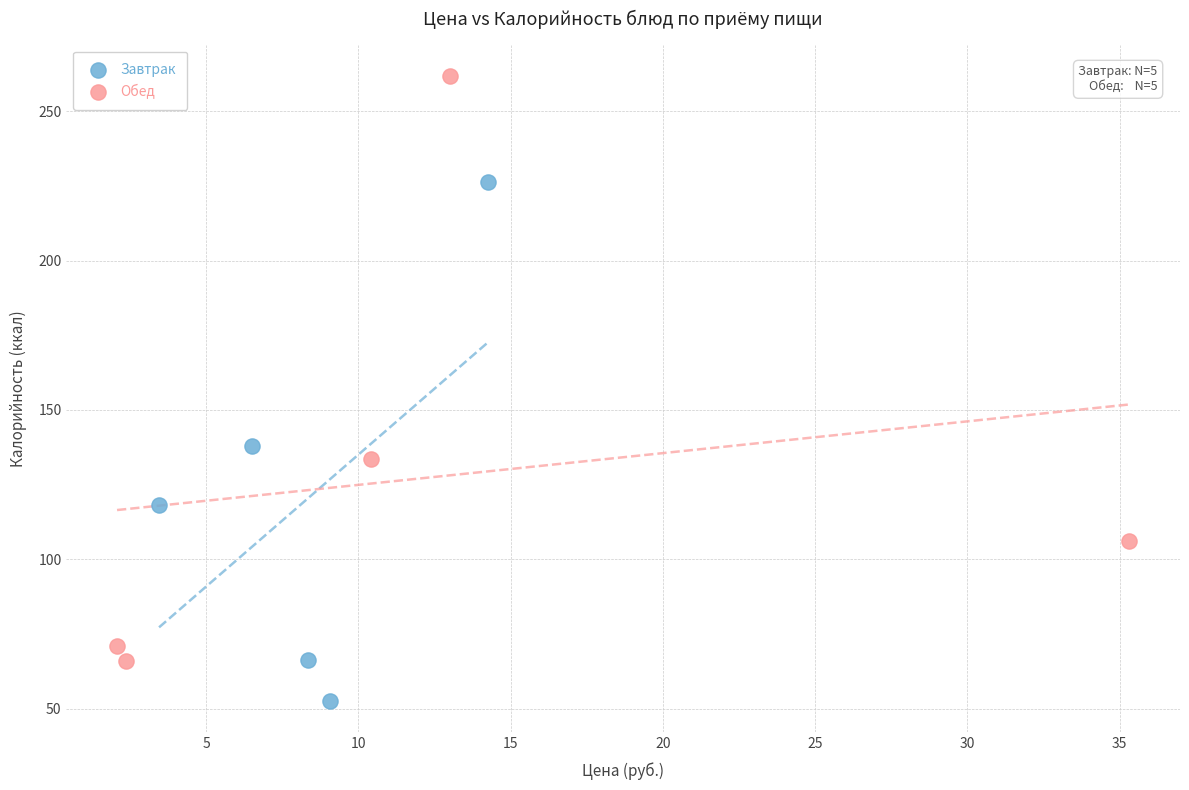

Which series reaches the maximum Y coordinate?

Обед